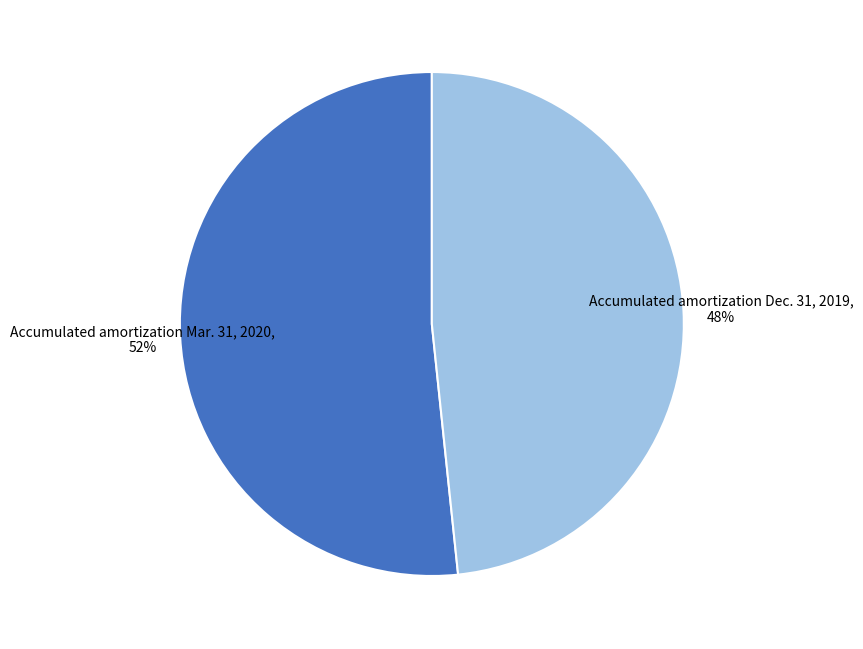

To the nearest percent, what is the average slice percentage?

50%